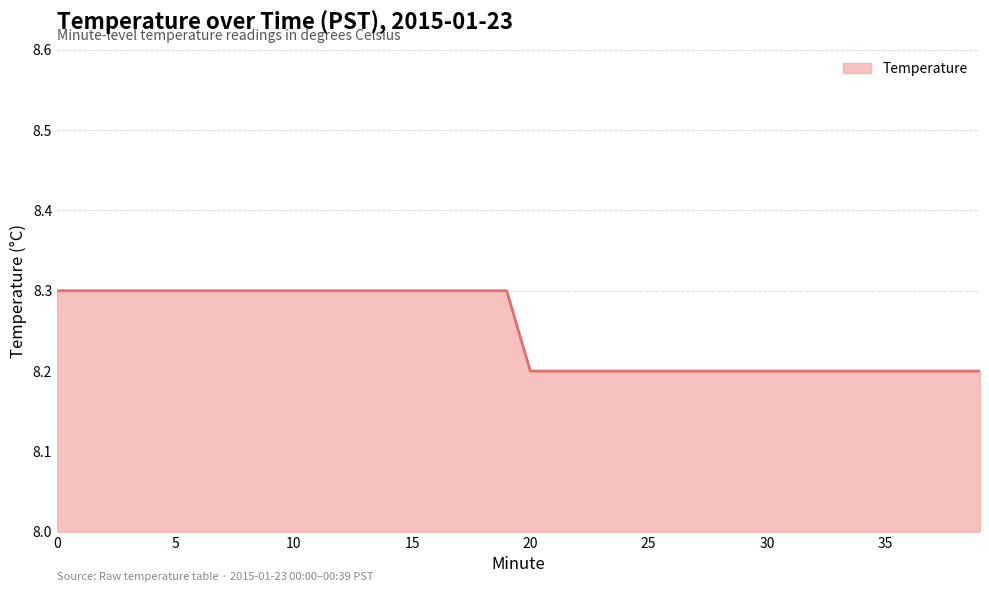

What is the minimum value shown in the chart?

8.2